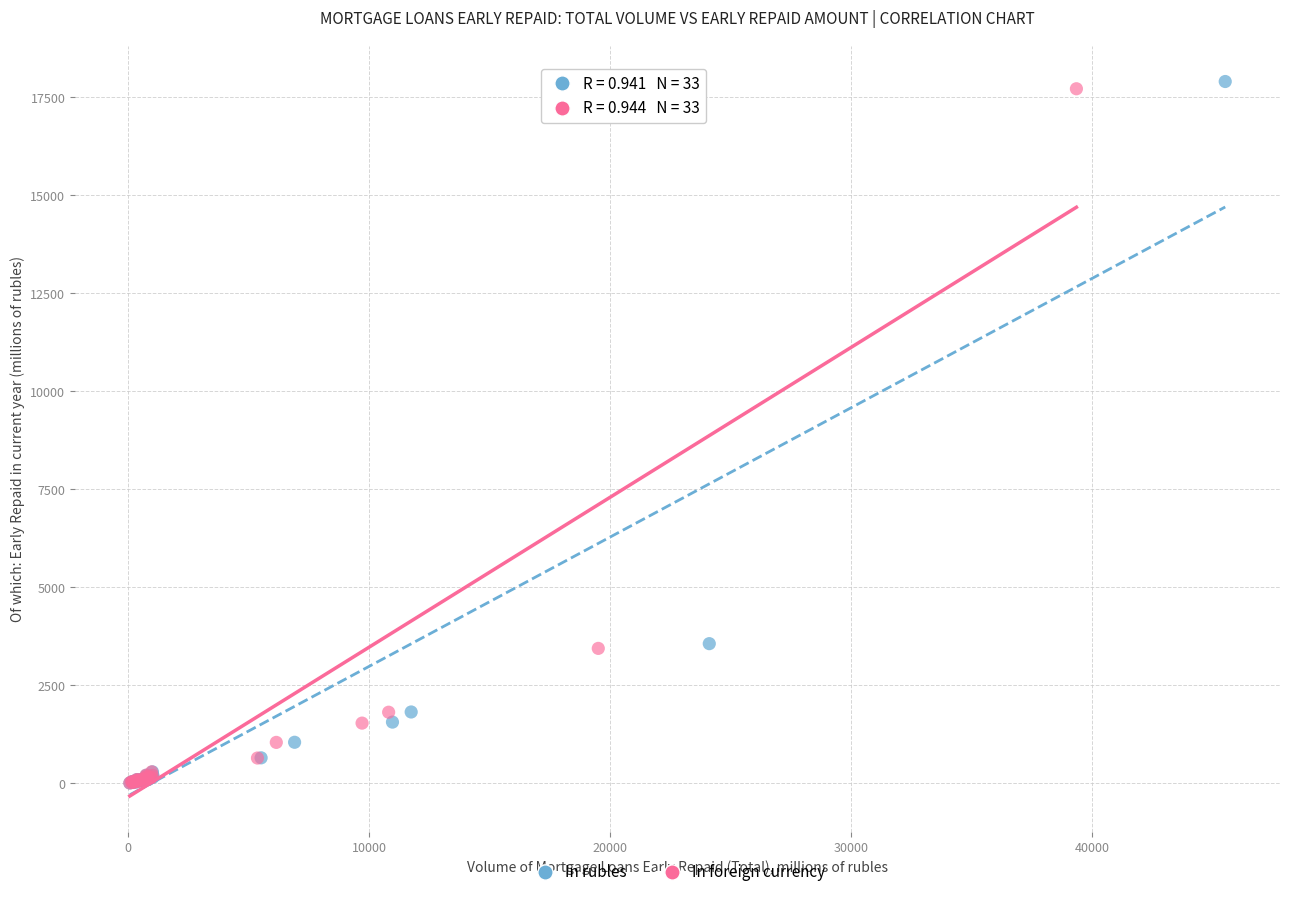

Which series has the largest Y range (max minus min)?

In rubles